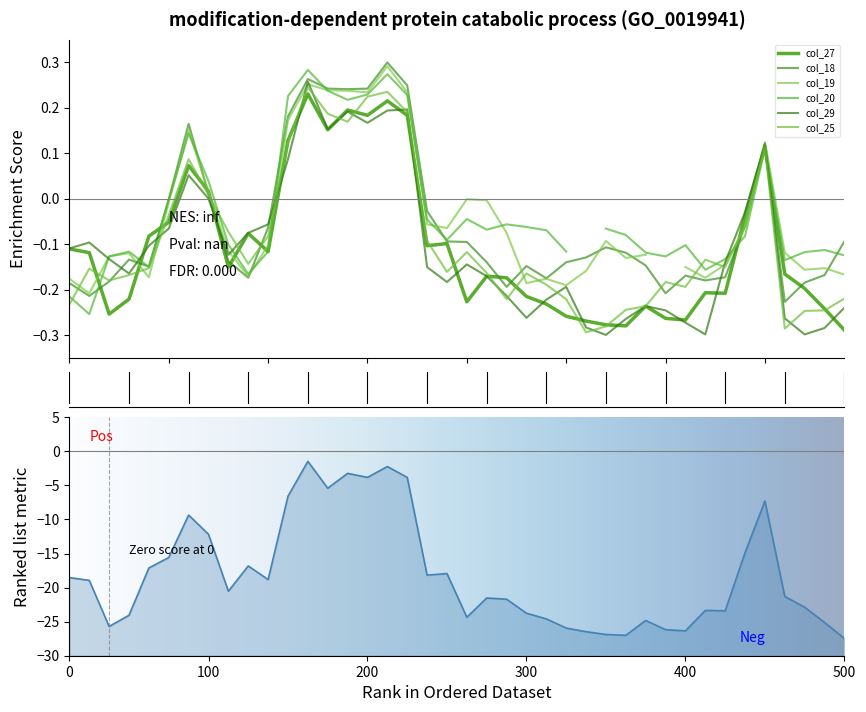

Which series has the widest spread of values?

col_29